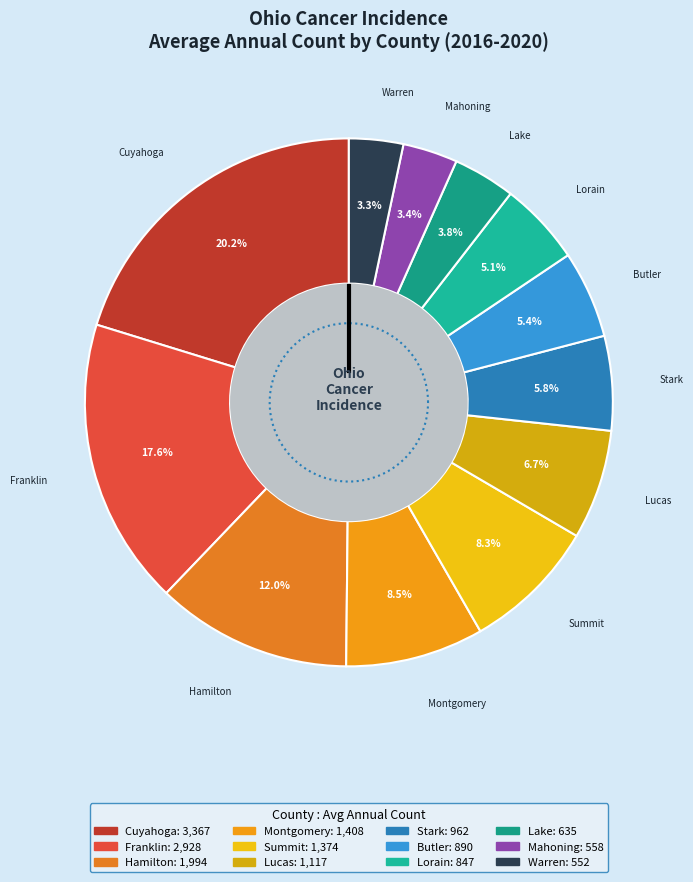

Does Hamilton account for over 50% of the chart?

No